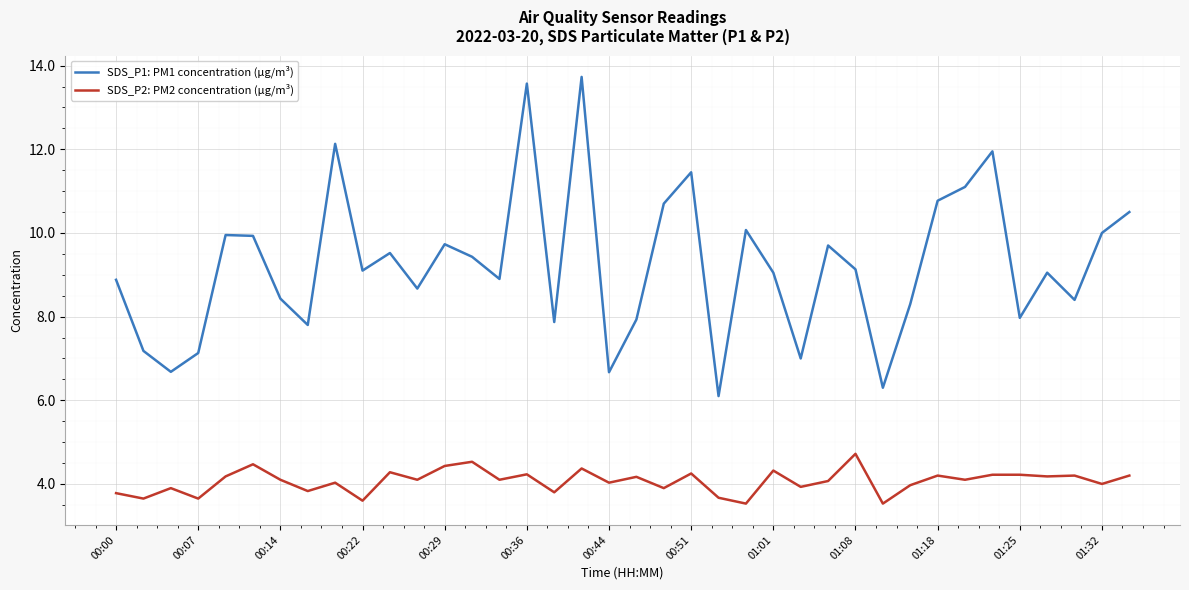

Does the chart display data point markers on the line(s)?

No